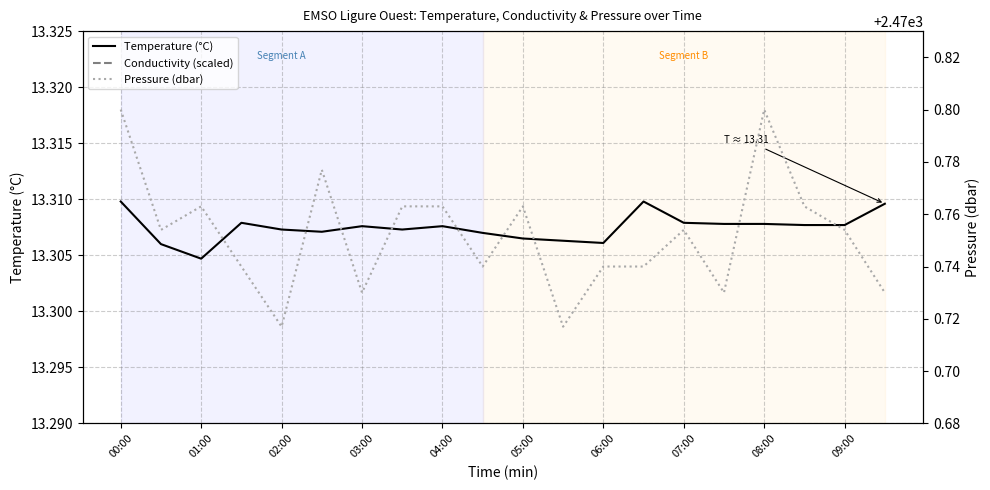

Is this an area chart (filled region under the line)?

No